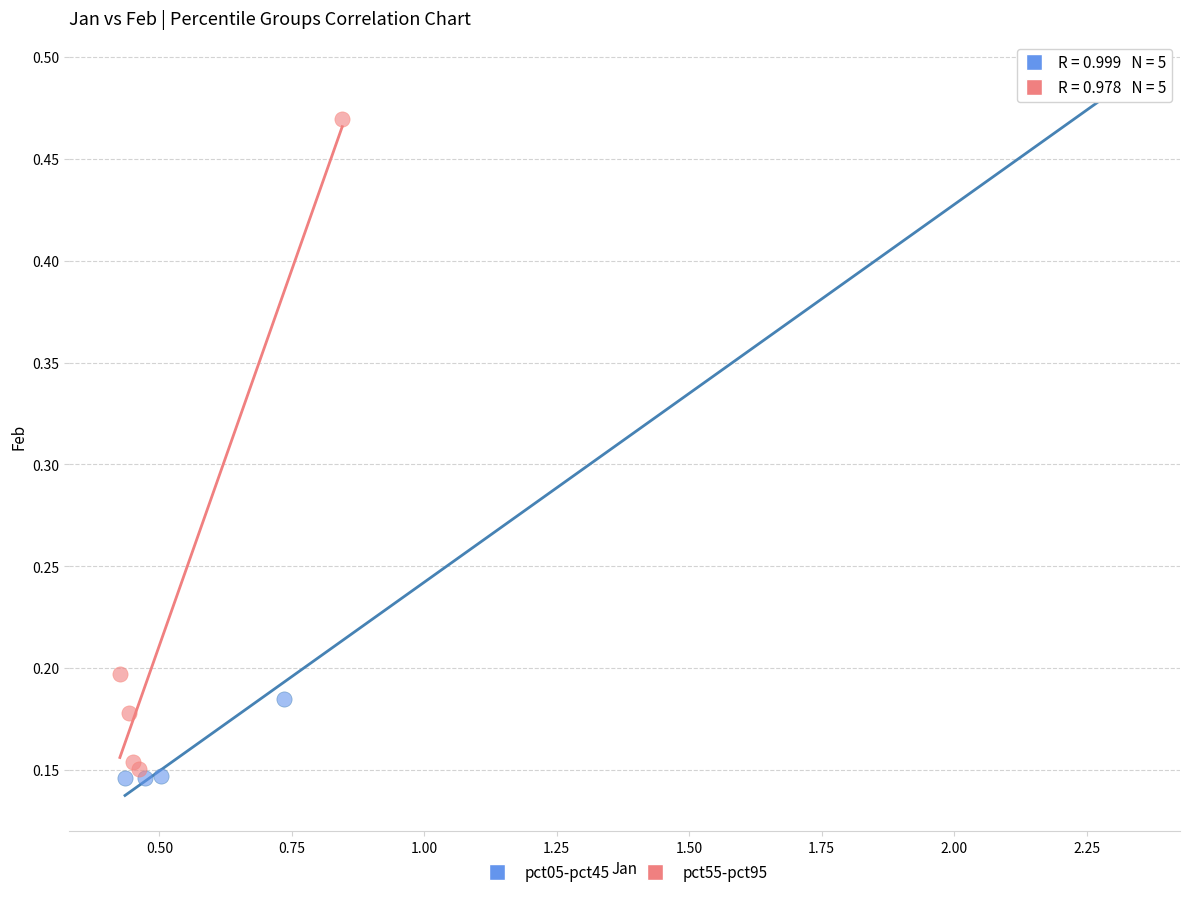

Which series contains the highest Y value?

pct05-pct45